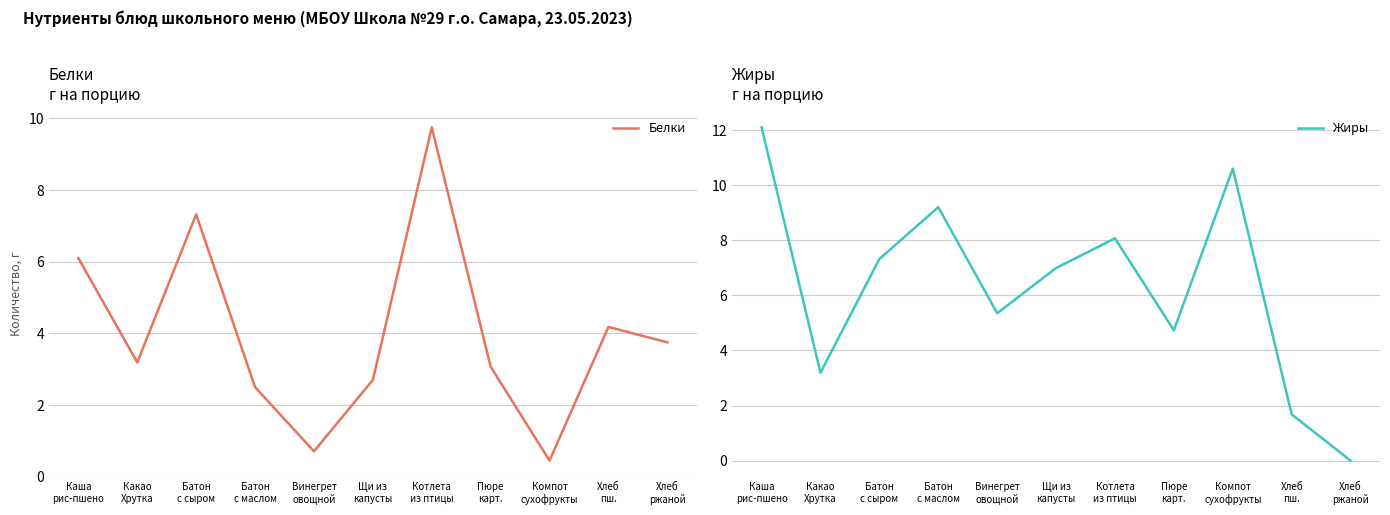

The Белки series shows 1.8 at Щи из
капусты. True or false?

False